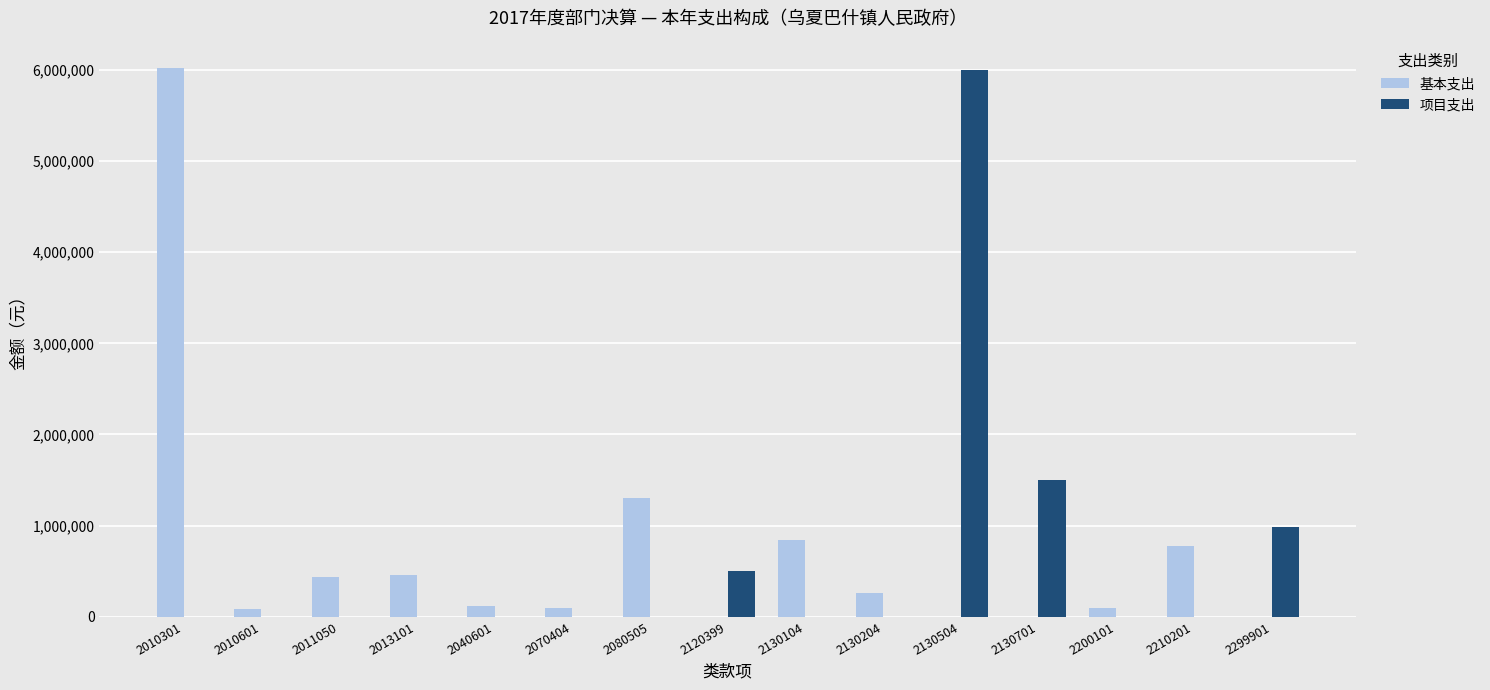

At which label is 项目支出 closest to 3000000?

2130701